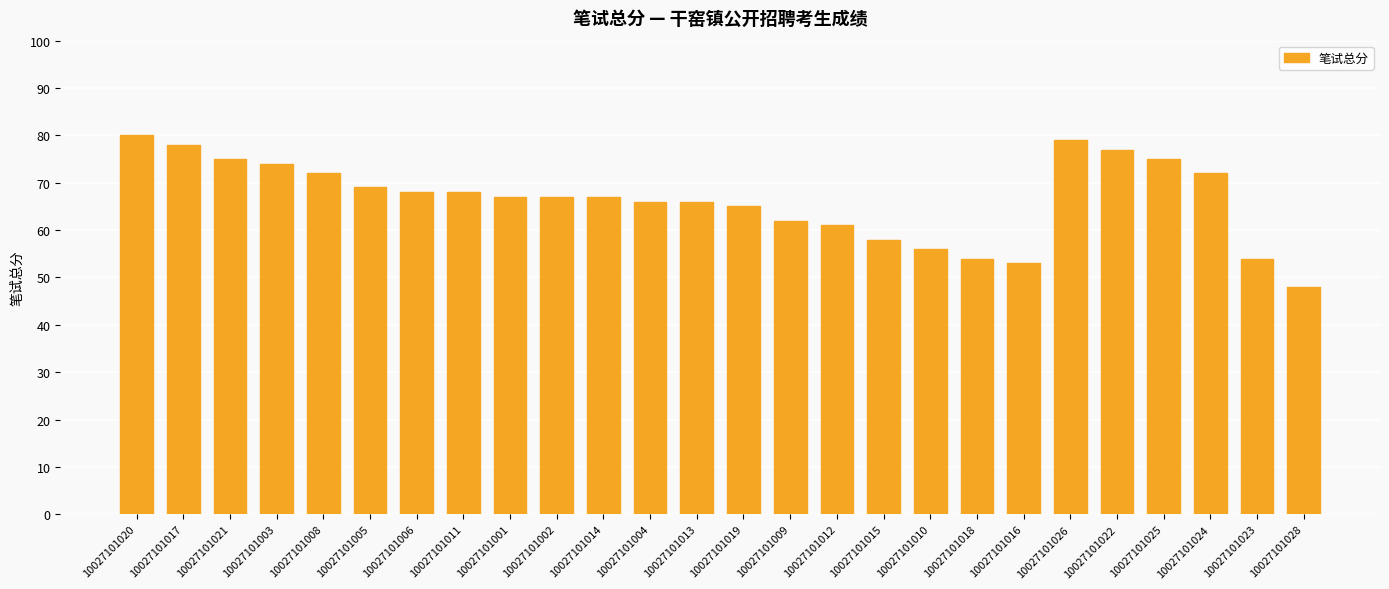

At which category does the chart reach its minimum across all series?

10027101028